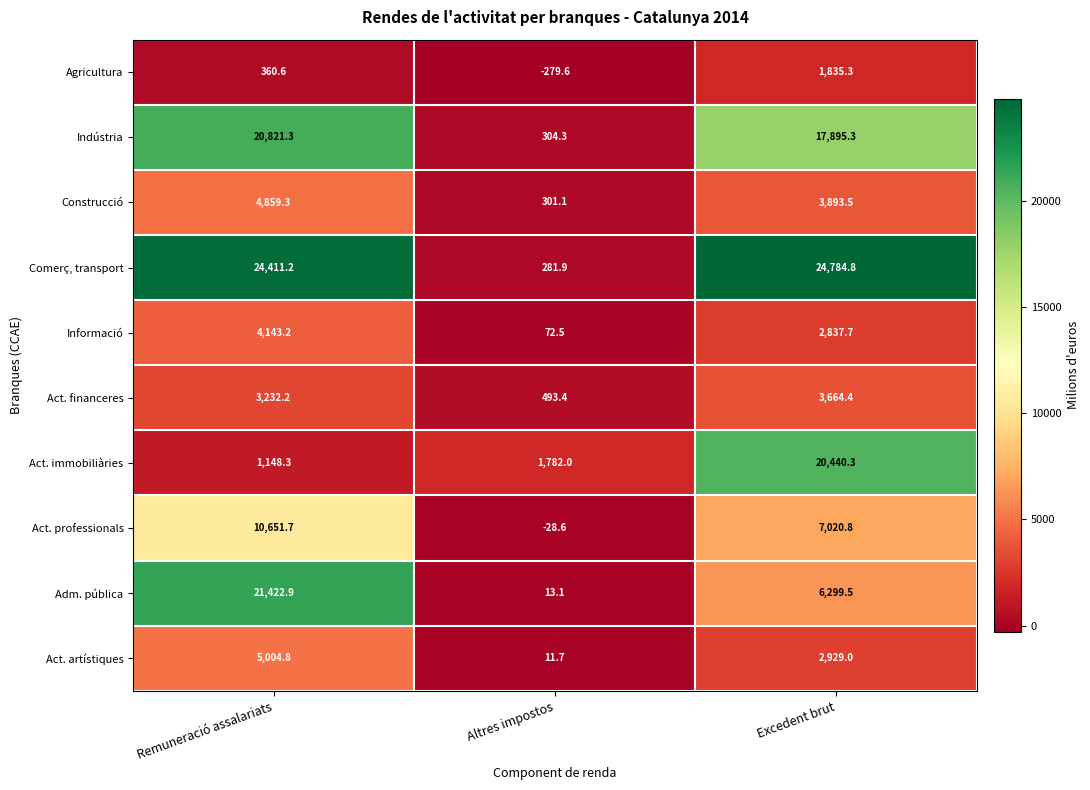

Which series has the largest total across all categories?

Comerç, transport